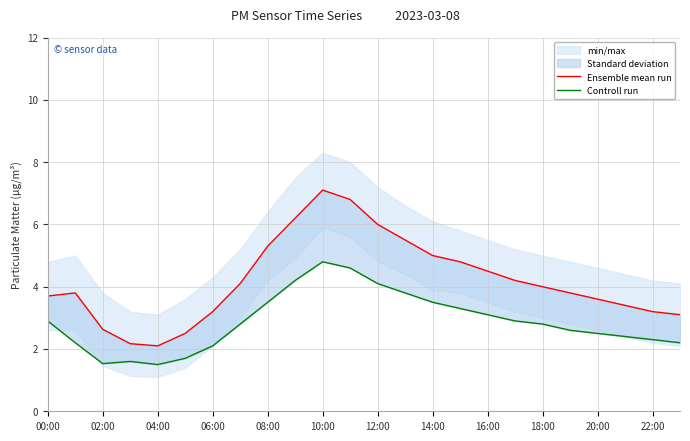

True or false: Controll run and Ensemble mean run intersect in this chart.

False